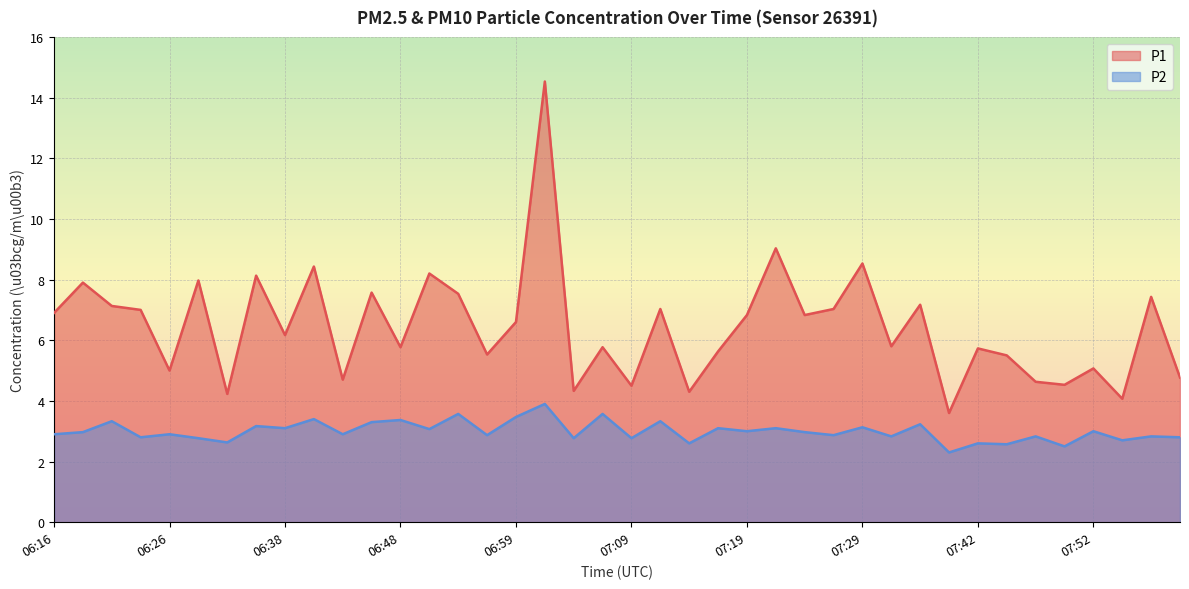

Rank the categories by P2 value from highest to lowest.

07:01, 06:53, 07:06, 06:59, 06:41, 06:48, 06:21, 07:11, 06:46, 07:34, 06:36, 07:29, 06:38, 07:16, 07:21, 06:51, 07:19, 07:52, 06:18, 07:24, 06:16, 06:26, 06:43, 06:56, 07:26, 07:31, 07:47, 07:57, 06:23, 07:59, 06:28, 07:04, 07:09, 07:54, 06:33, 07:14, 07:42, 07:44, 07:49, 07:39